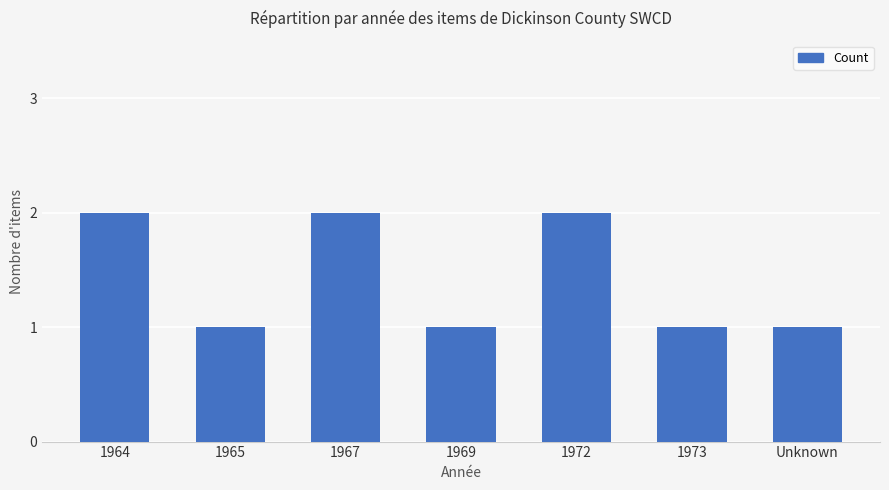

How many bars are there in total?

7